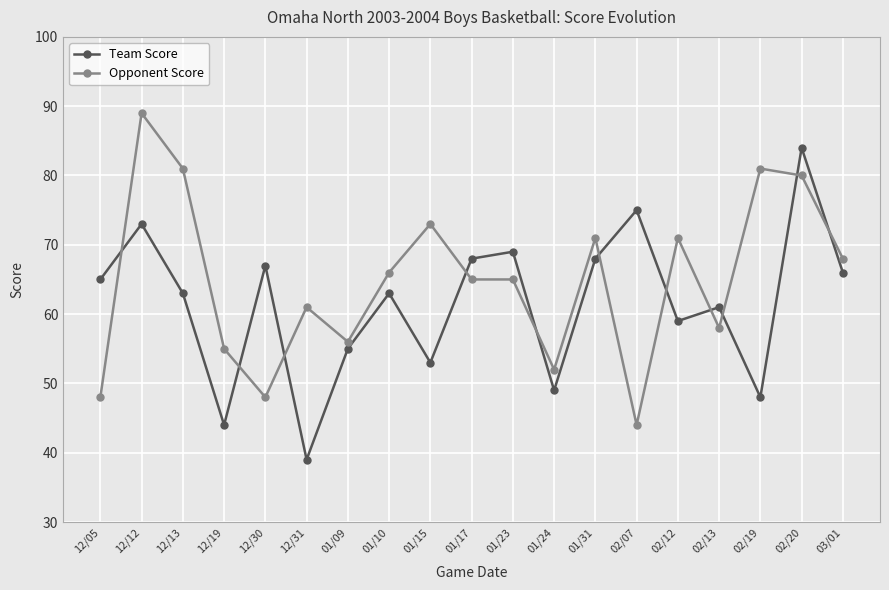

What is the spread (max minus min) of values at 01/15?

20